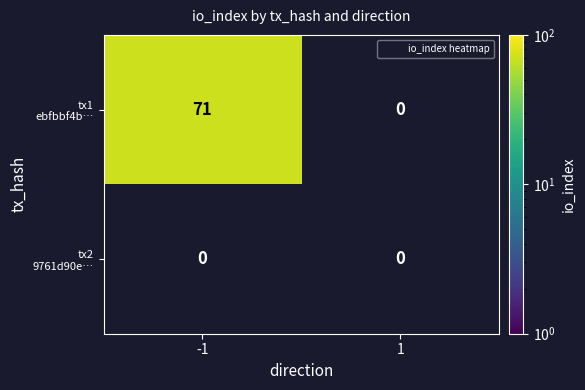

Which has a higher value, 1 or -1?

-1